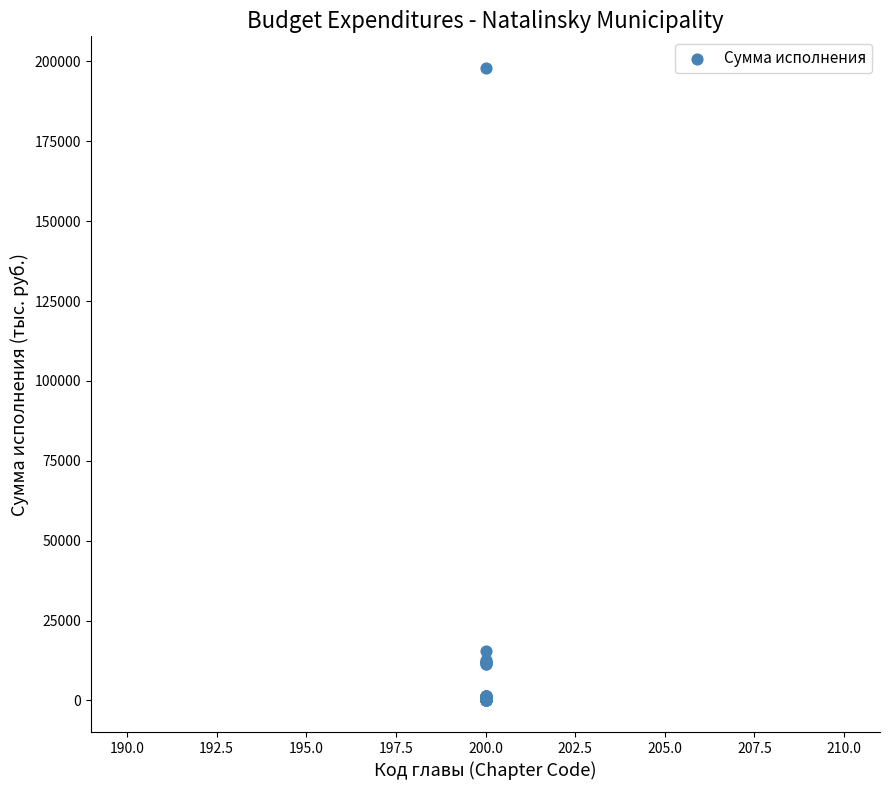

What Y value in the scatter plot is closest to 98975?

15526.7